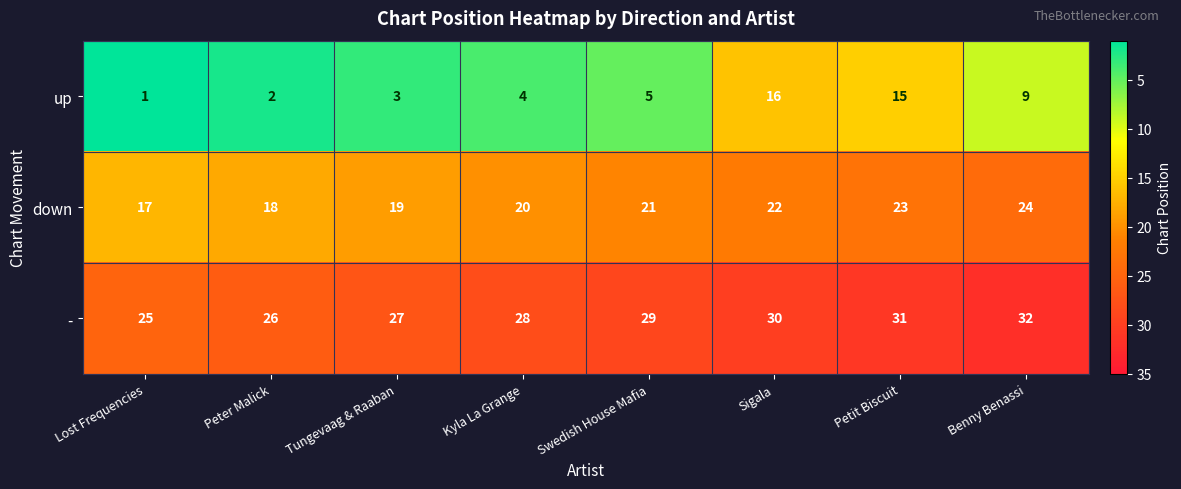

Count the - values in the range 27 to 31.

5